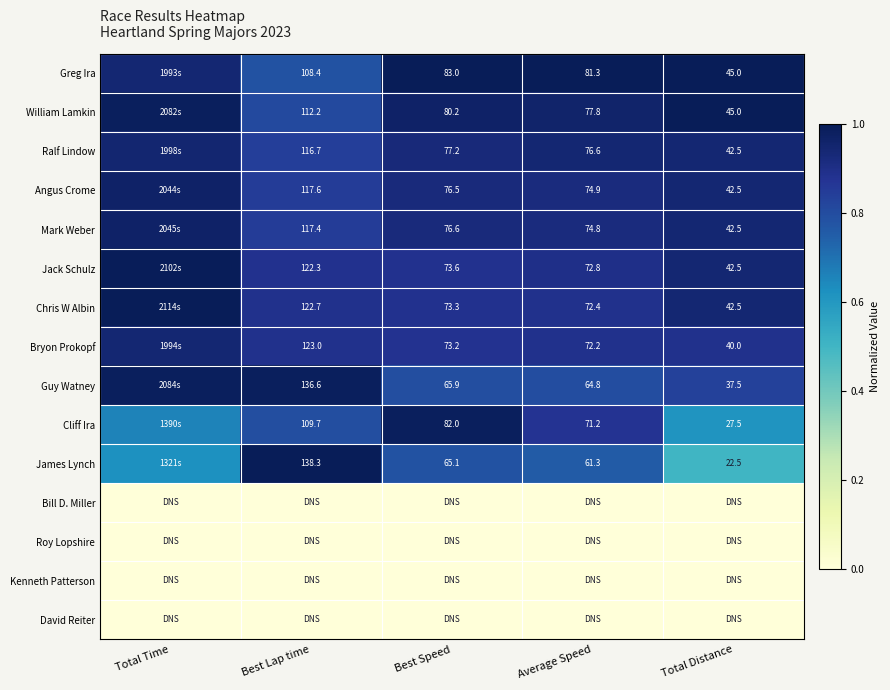

Is the value of Mark Weber at Best Lap time greater than the value of Jack Schulz at Average Speed?

Yes